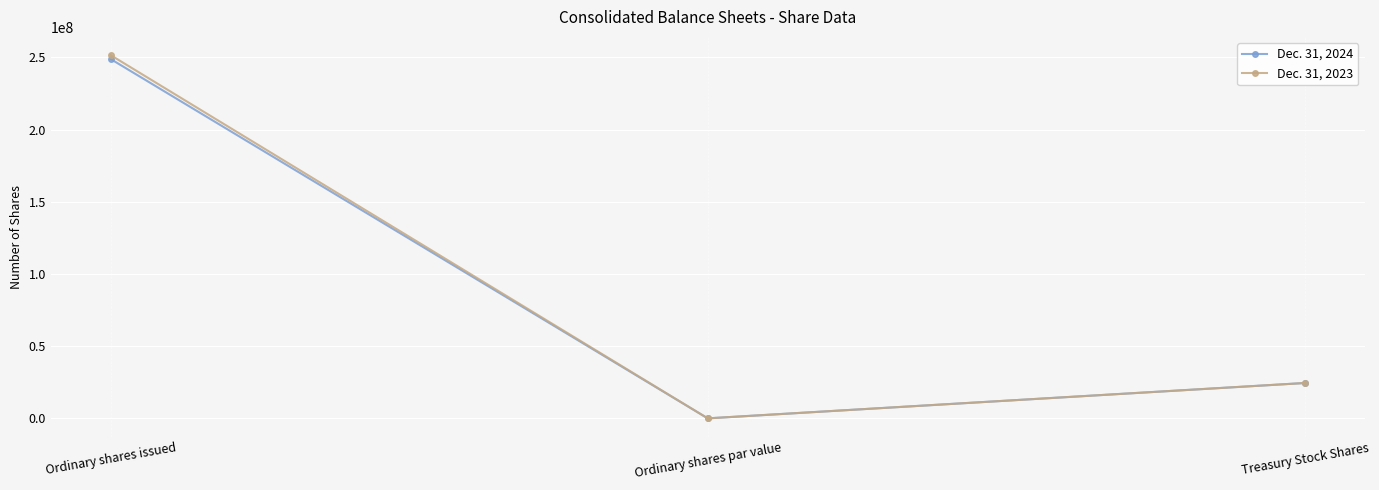

Is it true that Dec. 31, 2023 equals 9993234 at Treasury Stock Shares?

False